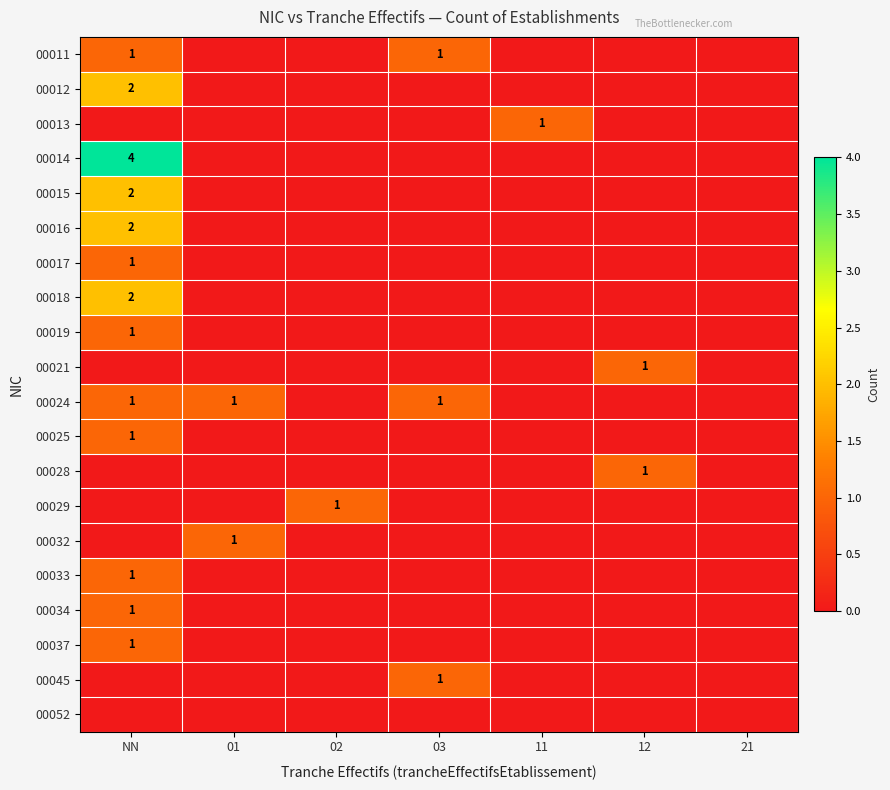

Is the value of 00037 at 03 greater than the value of 00017 at NN?

No